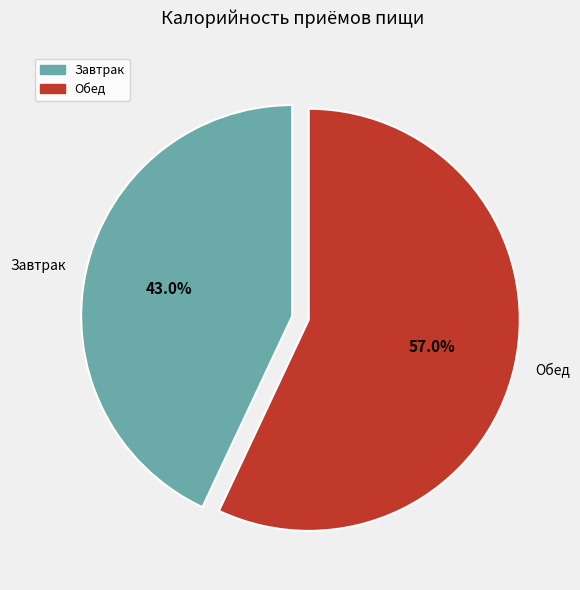

What percentage do Обед and Завтрак together represent?

100.0%